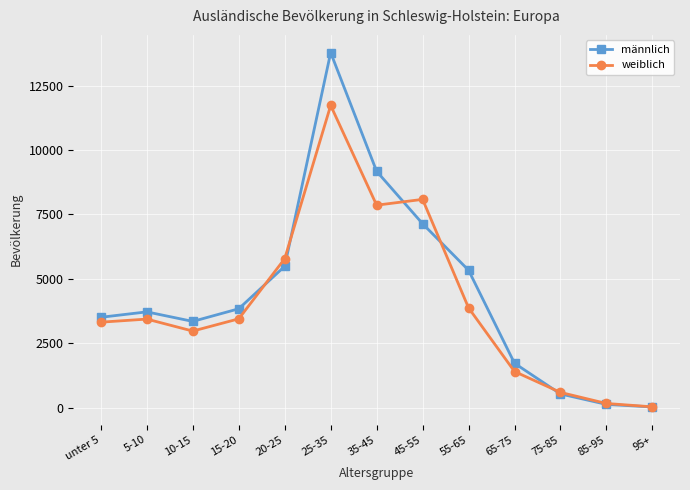

True or false: männlich has more than 1 interior local peaks.

True